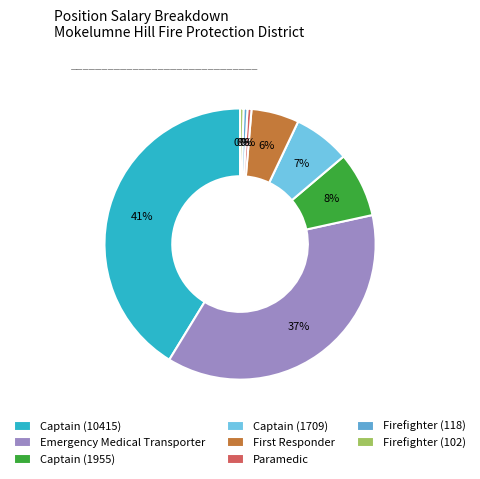

True or false: Captain (1709) accounts for 14% of the total.

False